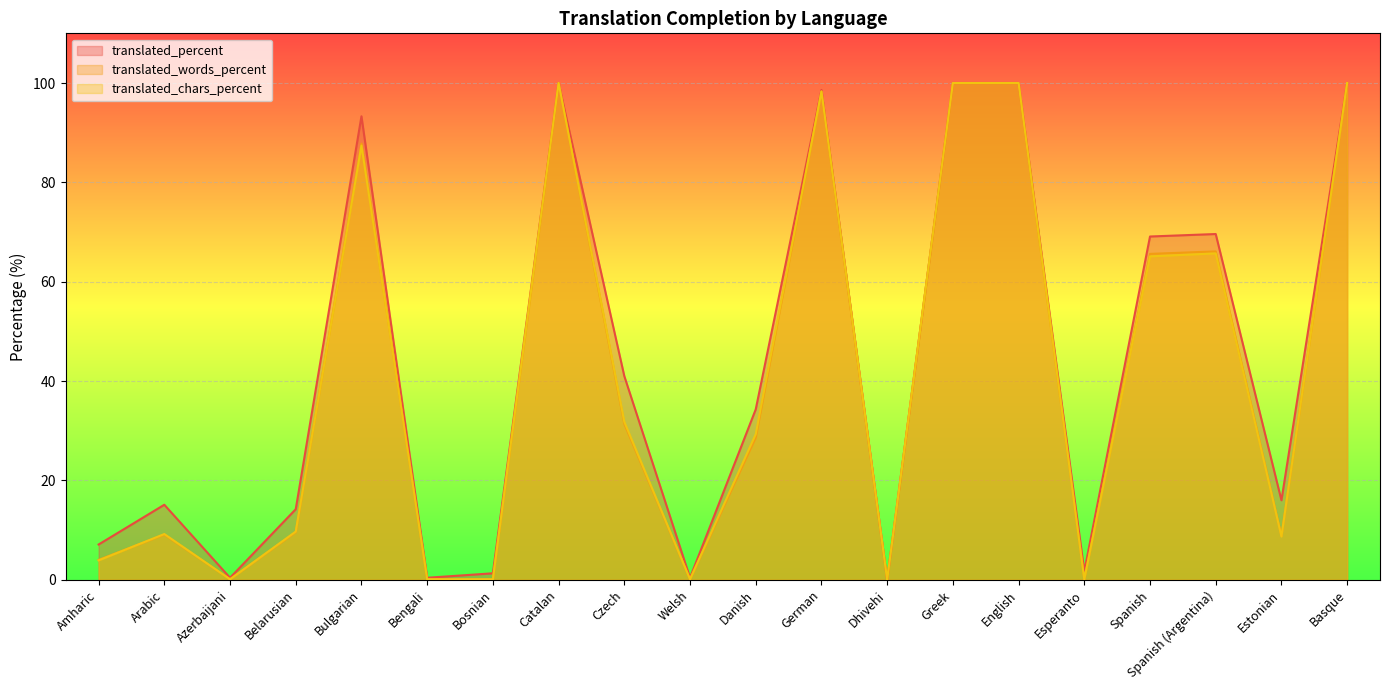

Rank the series by their maximum value, from lowest to highest.

translated_percent, translated_words_percent, translated_chars_percent